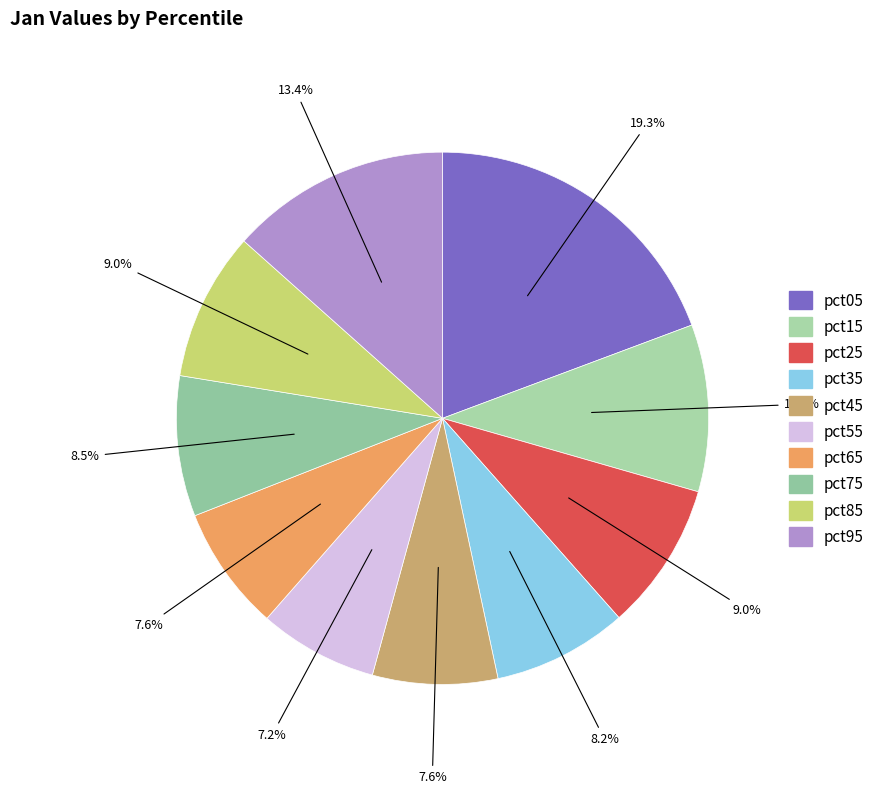

Rank the categories by value from highest to lowest.

pct05, pct95, pct15, pct85, pct25, pct75, pct35, pct45, pct65, pct55